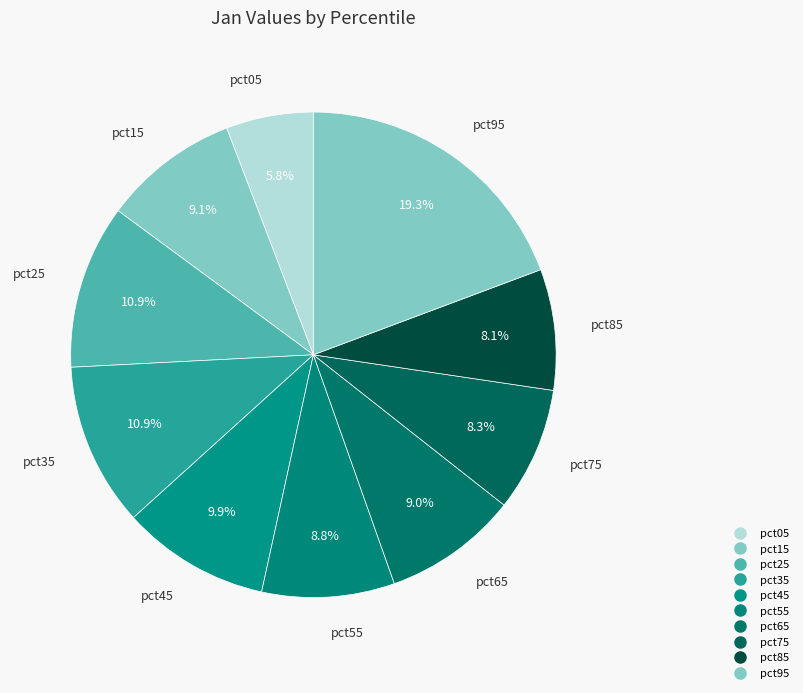

Which category has the biggest portion of the pie?

pct95